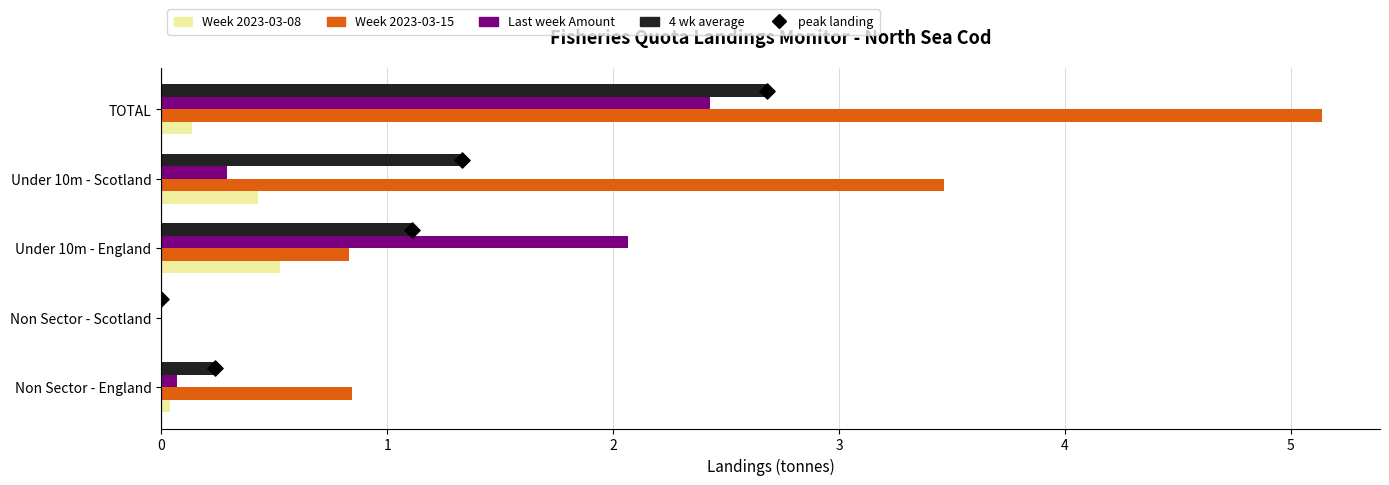

What is the total value across all series at 1?

1.3